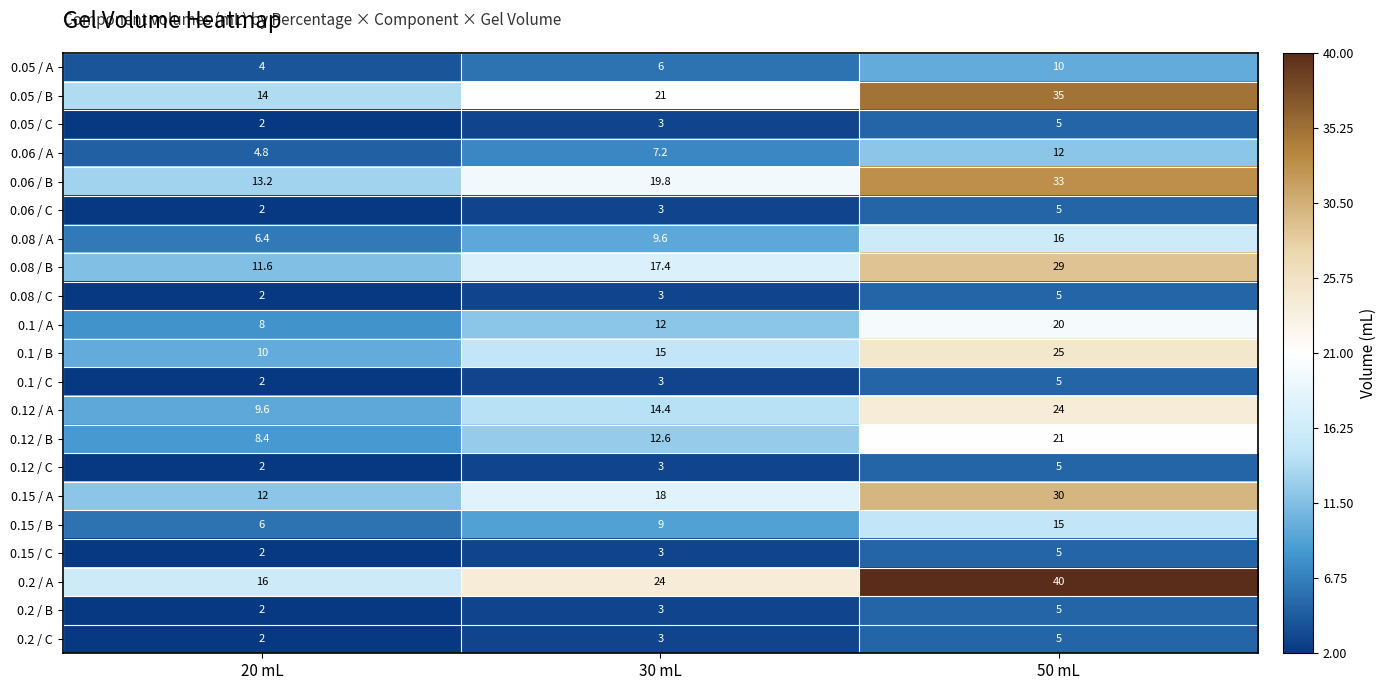

At which label does 0.05 / C reach its peak?

50 mL